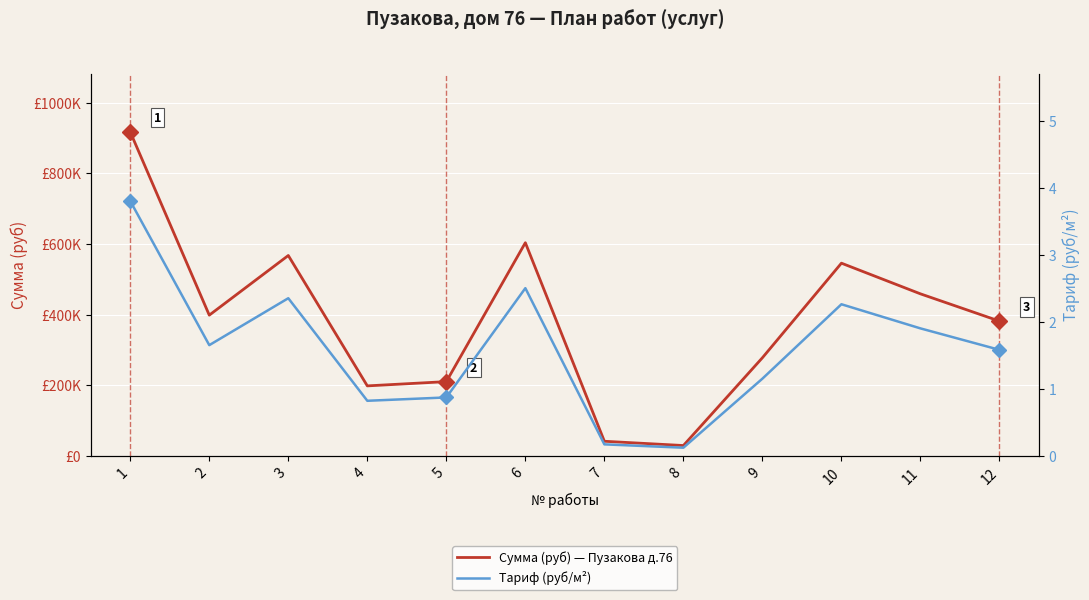

Which series has the largest total across all categories?

Сумма (руб)